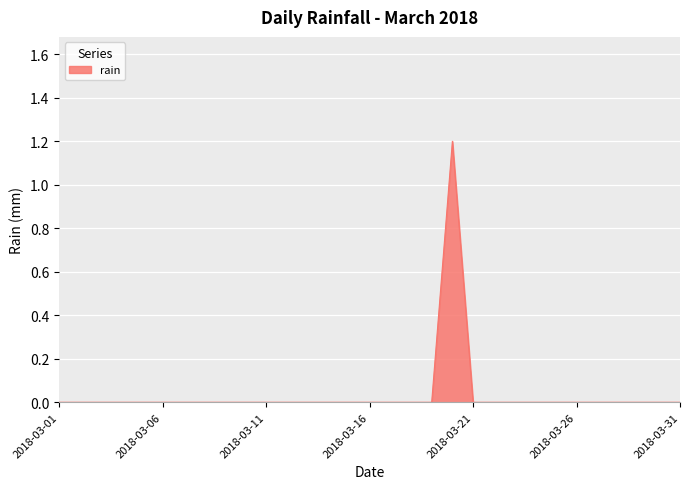

What is the difference between the maximum and minimum values?

1.2